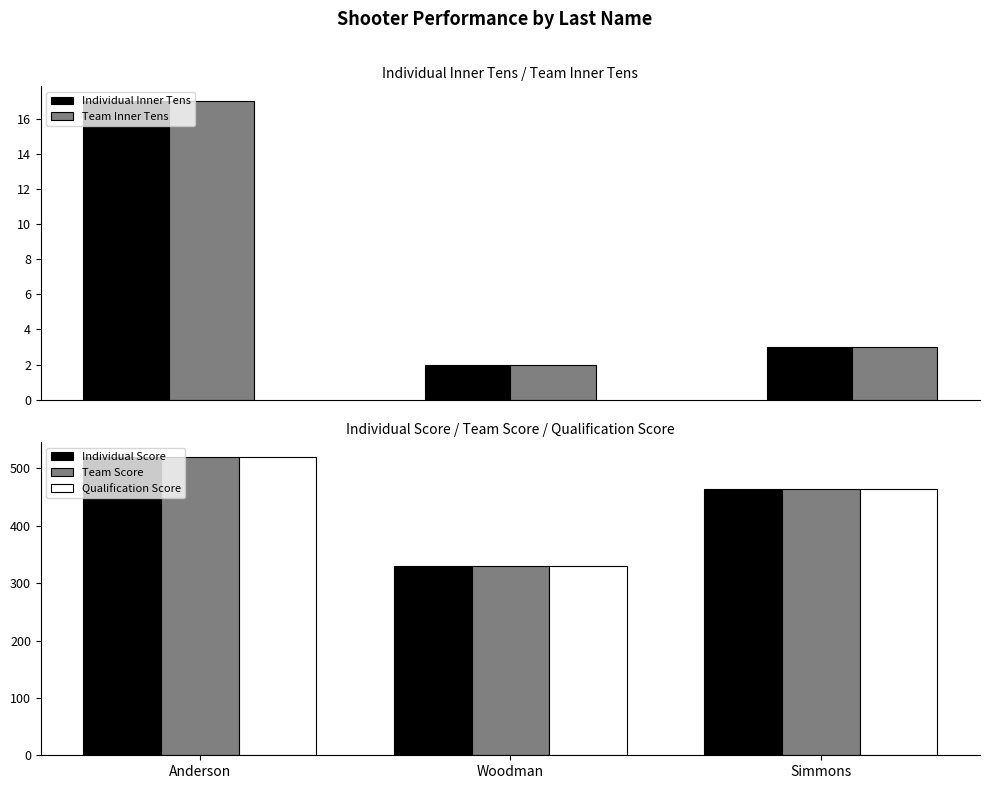

How many categories are shown in the chart?

3